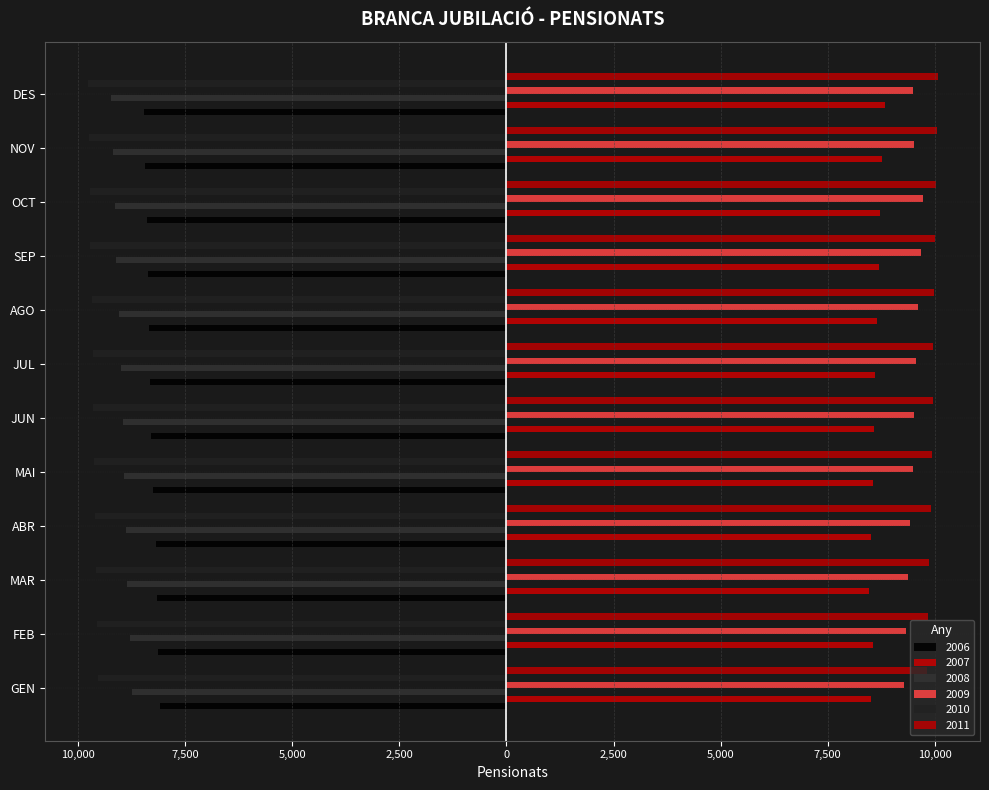

What is the label of the 7th bar from the left?

JUL